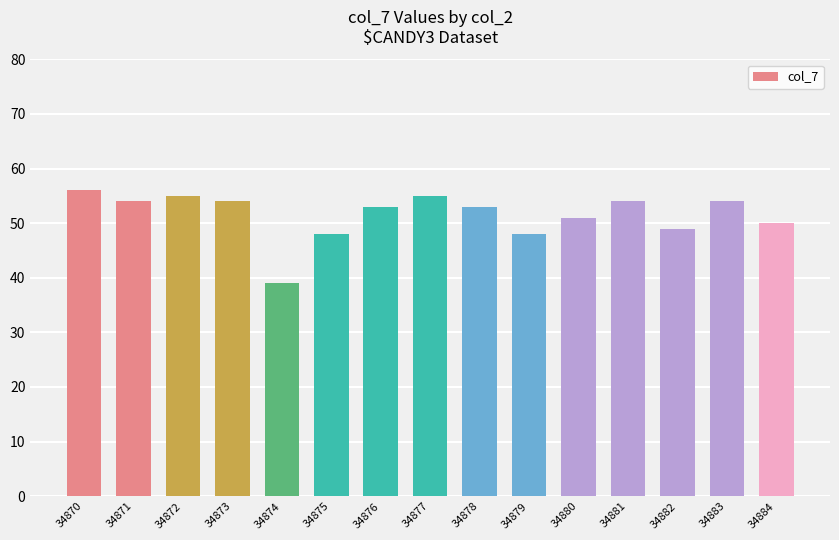

What is the difference between the values at 34877 and 34882?

6